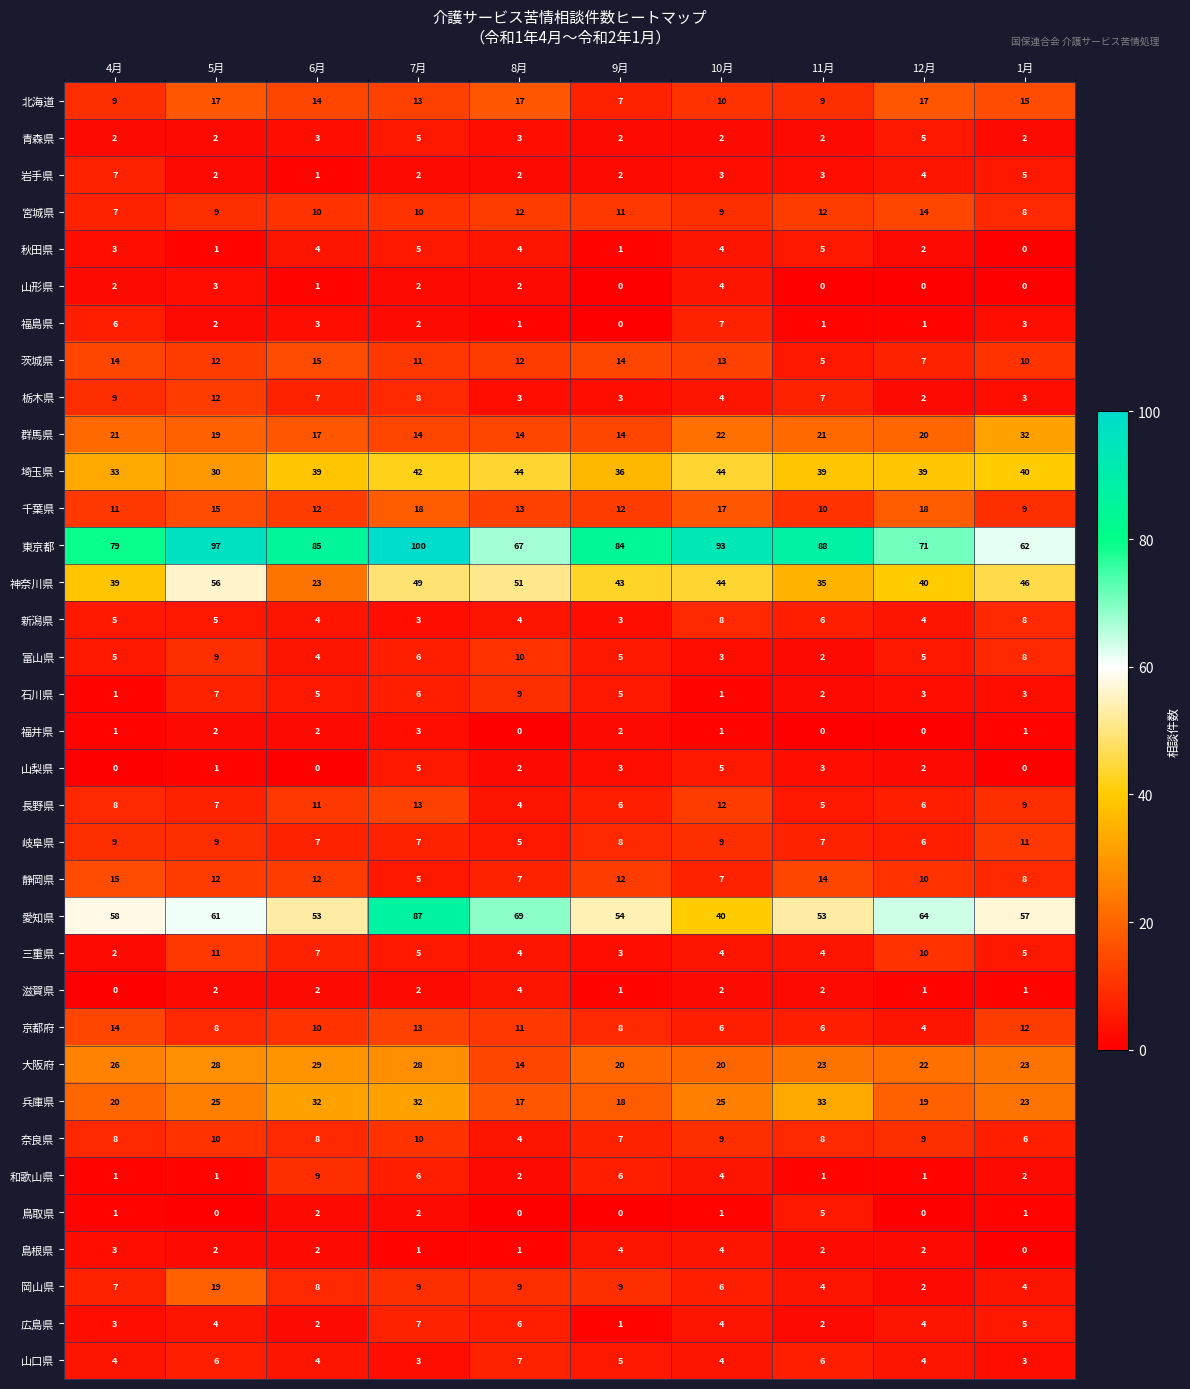

What is the total value across all series at 5月?

506